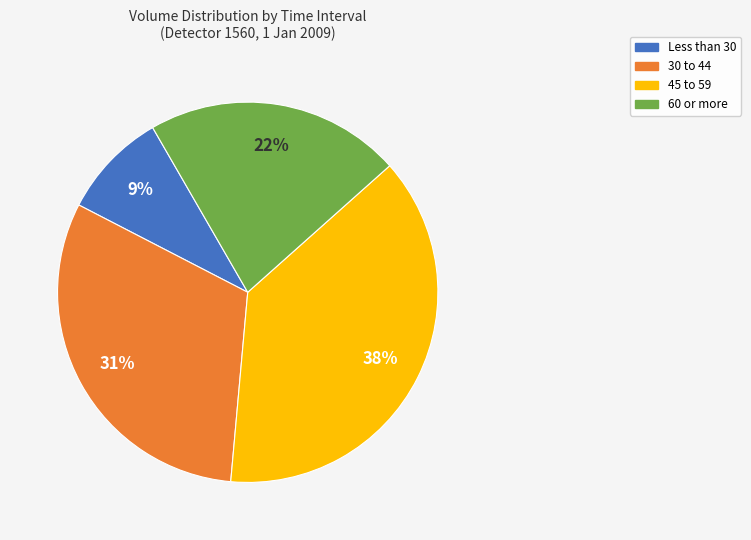

To the nearest percent, what is the difference between the largest and smallest slice percentages?

29%